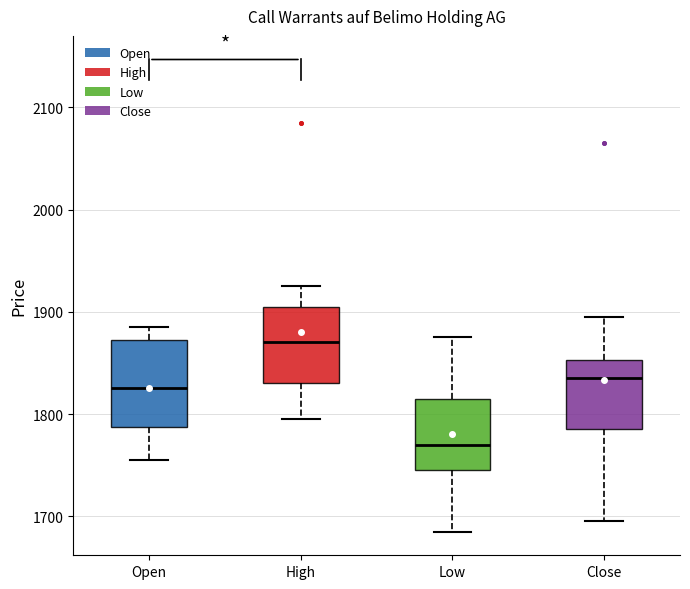

Reading left to right, transcribe this box plot: for each box, give where its median line is, the range the box spans, and where its two whiskers end, as read against the y-axis. The values are not printed on the chart, so give them approximately, as read against the axis.

Open: median 1830, box 1790 to 1870, whiskers 1760 to 1890
High: median 1870, box 1830 to 1910, whiskers 1800 to 1930
Low: median 1770, box 1750 to 1820, whiskers 1690 to 1880
Close: median 1840, box 1790 to 1850, whiskers 1700 to 1900